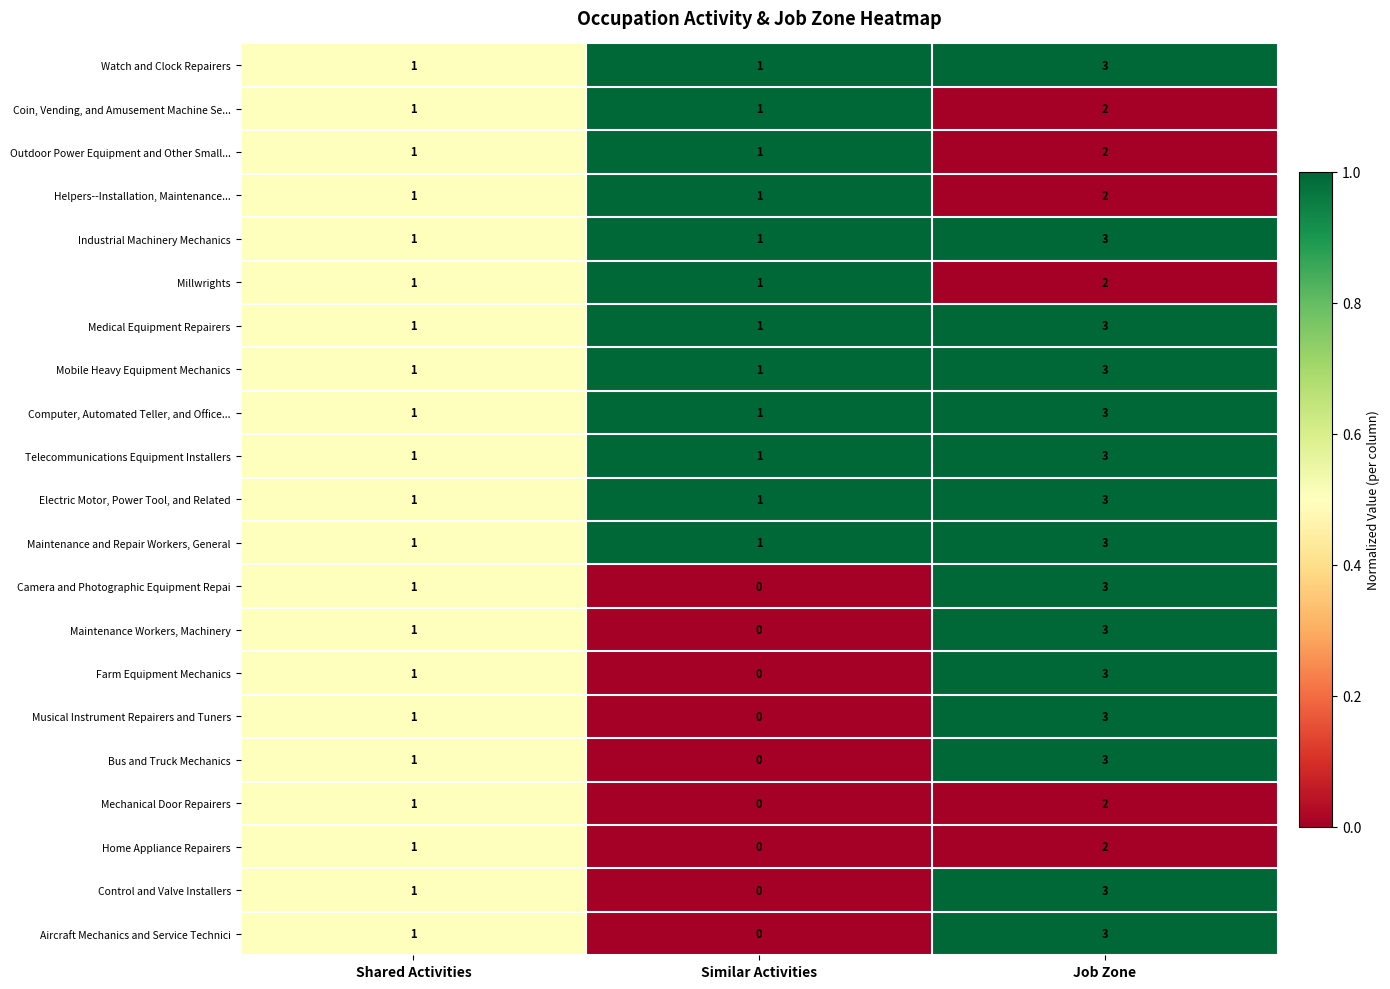

What is the sum of the Control and Valve Installers values at Job Zone and Similar Activities?

3